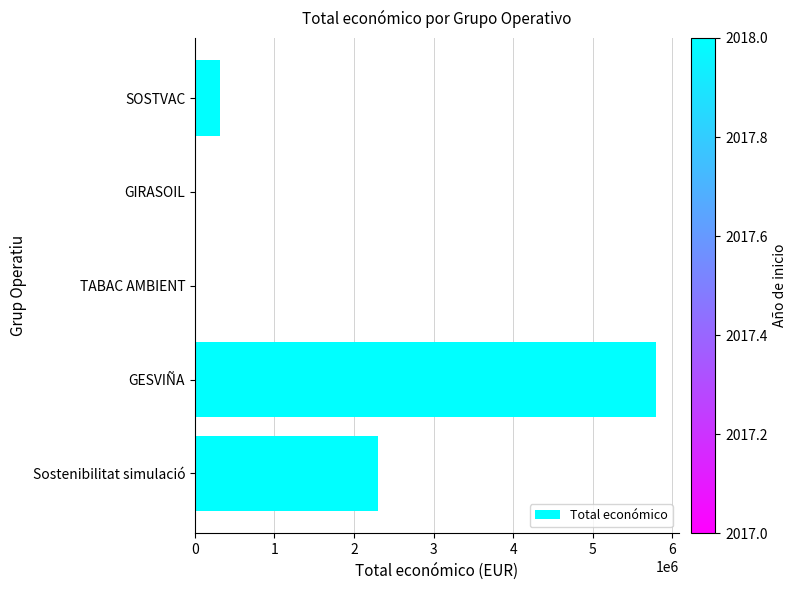

At which label is the value closest to 2898610?

Sostenibilitat simulació